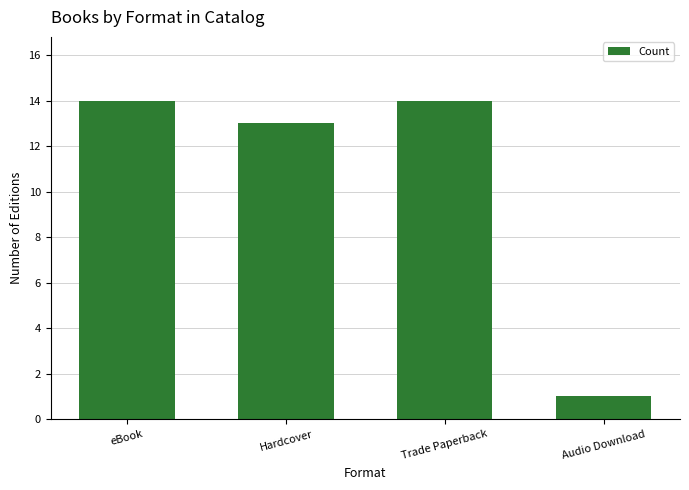

What is the change in value from Trade Paperback to Audio Download?

-13